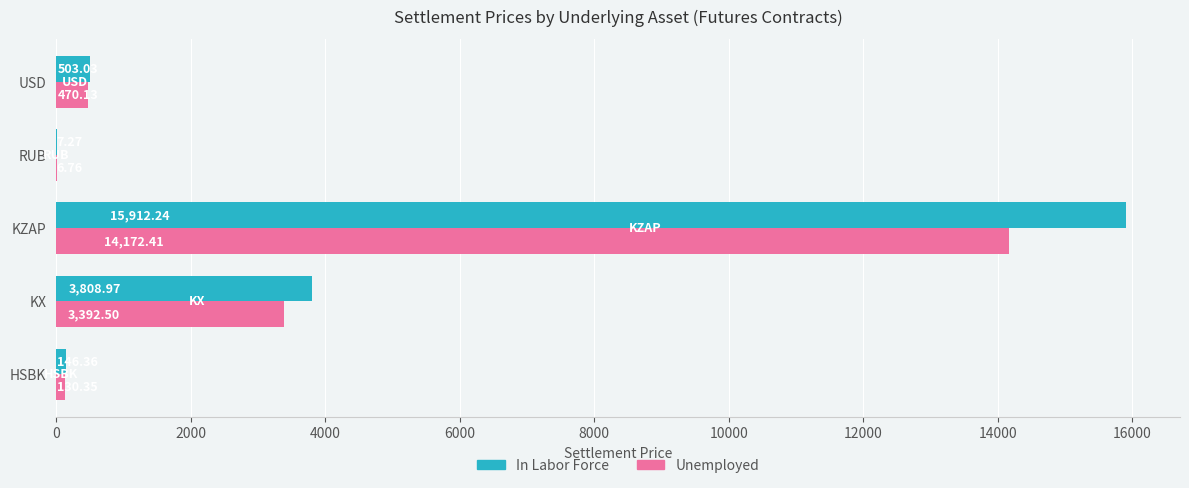

At which category is the sum across all series the highest?

KZAP